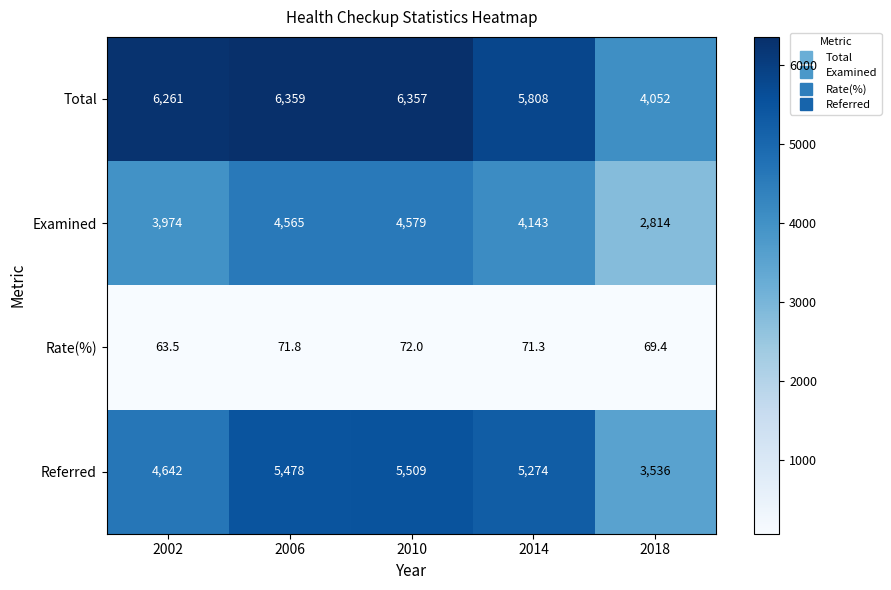

What is the minimum value shown in the chart?

63.5